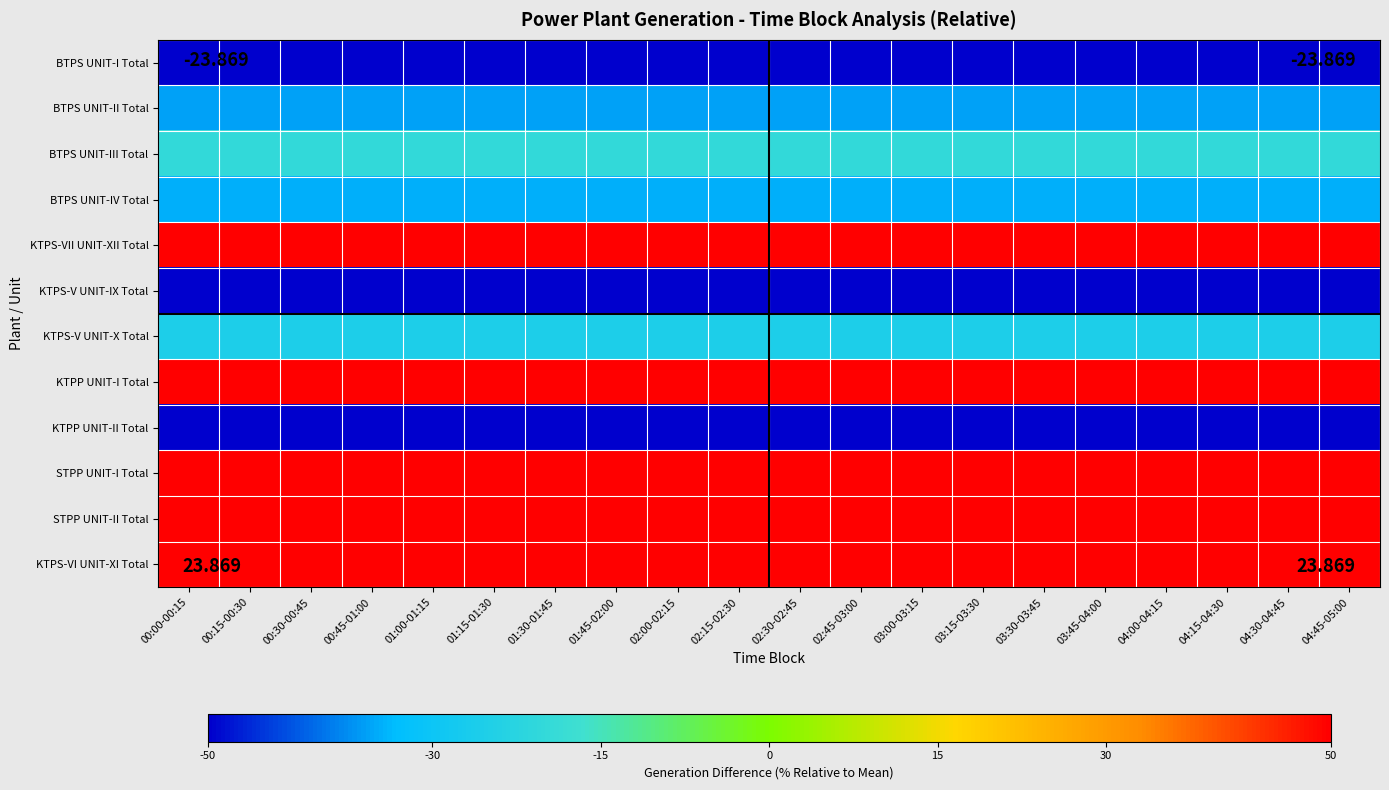

Reading right to left, extract all data points from this chart.

BTPS UNIT-I Total: 04:45-05:00=-100.0	04:30-04:45=-100.0	04:15-04:30=-100.0	04:00-04:15=-100.0	03:45-04:00=-100.0	03:30-03:45=-100.0	03:15-03:30=-100.0	03:00-03:15=-100.0	02:45-03:00=-100.0	02:30-02:45=-100.0	02:15-02:30=-100.0	02:00-02:15=-100.0	01:45-02:00=-100.0	01:30-01:45=-100.0	01:15-01:30=-100.0	01:00-01:15=-100.0	00:45-01:00=-100.0	00:30-00:45=-100.0	00:15-00:30=-100.0	00:00-00:15=-100.0
BTPS UNIT-II Total: 04:45-05:00=-35.9	04:30-04:45=-35.9	04:15-04:30=-35.9	04:00-04:15=-35.9	03:45-04:00=-35.9	03:30-03:45=-35.9	03:15-03:30=-35.9	03:00-03:15=-35.9	02:45-03:00=-35.9	02:30-02:45=-35.9	02:15-02:30=-35.9	02:00-02:15=-35.9	01:45-02:00=-35.9	01:30-01:45=-35.9	01:15-01:30=-35.9	01:00-01:15=-35.9	00:45-01:00=-35.9	00:30-00:45=-35.9	00:15-00:30=-35.9	00:00-00:15=-35.9
BTPS UNIT-III Total: 04:45-05:00=-19.9	04:30-04:45=-19.9	04:15-04:30=-19.9	04:00-04:15=-19.9	03:45-04:00=-19.9	03:30-03:45=-19.9	03:15-03:30=-19.9	03:00-03:15=-19.9	02:45-03:00=-19.9	02:30-02:45=-19.9	02:15-02:30=-19.9	02:00-02:15=-19.9	01:45-02:00=-19.9	01:30-01:45=-19.9	01:15-01:30=-19.9	01:00-01:15=-19.9	00:45-01:00=-19.9	00:30-00:45=-19.9	00:15-00:30=-19.9	00:00-00:15=-19.9
BTPS UNIT-IV Total: 04:45-05:00=-34.6	04:30-04:45=-34.6	04:15-04:30=-34.6	04:00-04:15=-34.6	03:45-04:00=-34.6	03:30-03:45=-34.6	03:15-03:30=-34.6	03:00-03:15=-34.6	02:45-03:00=-34.6	02:30-02:45=-34.6	02:15-02:30=-34.6	02:00-02:15=-34.6	01:45-02:00=-34.6	01:30-01:45=-34.6	01:15-01:30=-34.6	01:00-01:15=-34.6	00:45-01:00=-34.6	00:30-00:45=-34.6	00:15-00:30=-34.6	00:00-00:15=-34.6
KTPS-VII UNIT-XII Total: 04:45-05:00=147.2	04:30-04:45=147.2	04:15-04:30=147.2	04:00-04:15=147.2	03:45-04:00=147.2	03:30-03:45=147.2	03:15-03:30=147.2	03:00-03:15=147.2	02:45-03:00=147.2	02:30-02:45=147.2	02:15-02:30=147.2	02:00-02:15=147.2	01:45-02:00=147.2	01:30-01:45=147.2	01:15-01:30=147.2	01:00-01:15=147.2	00:45-01:00=147.2	00:30-00:45=147.2	00:15-00:30=147.2	00:00-00:15=147.2
KTPS-V UNIT-IX Total: 04:45-05:00=-100.0	04:30-04:45=-100.0	04:15-04:30=-100.0	04:00-04:15=-100.0	03:45-04:00=-100.0	03:30-03:45=-100.0	03:15-03:30=-100.0	03:00-03:15=-100.0	02:45-03:00=-100.0	02:30-02:45=-100.0	02:15-02:30=-100.0	02:00-02:15=-100.0	01:45-02:00=-100.0	01:30-01:45=-100.0	01:15-01:30=-100.0	01:00-01:15=-100.0	00:45-01:00=-100.0	00:30-00:45=-100.0	00:15-00:30=-100.0	00:00-00:15=-100.0
KTPS-V UNIT-X Total: 04:45-05:00=-25.6	04:30-04:45=-25.6	04:15-04:30=-25.6	04:00-04:15=-25.6	03:45-04:00=-25.6	03:30-03:45=-25.6	03:15-03:30=-25.6	03:00-03:15=-25.6	02:45-03:00=-25.6	02:30-02:45=-25.6	02:15-02:30=-25.6	02:00-02:15=-25.6	01:45-02:00=-25.6	01:30-01:45=-25.6	01:15-01:30=-25.6	01:00-01:15=-25.6	00:45-01:00=-25.6	00:30-00:45=-25.6	00:15-00:30=-25.6	00:00-00:15=-25.6
KTPP UNIT-I Total: 04:45-05:00=51.0	04:30-04:45=51.0	04:15-04:30=51.0	04:00-04:15=51.0	03:45-04:00=51.0	03:30-03:45=51.0	03:15-03:30=51.0	03:00-03:15=51.0	02:45-03:00=51.0	02:30-02:45=51.0	02:15-02:30=51.0	02:00-02:15=51.0	01:45-02:00=51.0	01:30-01:45=51.0	01:15-01:30=51.0	01:00-01:15=51.0	00:45-01:00=51.0	00:30-00:45=51.0	00:15-00:30=51.0	00:00-00:15=51.0
KTPP UNIT-II Total: 04:45-05:00=-100.0	04:30-04:45=-100.0	04:15-04:30=-100.0	04:00-04:15=-100.0	03:45-04:00=-100.0	03:30-03:45=-100.0	03:15-03:30=-100.0	03:00-03:15=-100.0	02:45-03:00=-100.0	02:30-02:45=-100.0	02:15-02:30=-100.0	02:00-02:15=-100.0	01:45-02:00=-100.0	01:30-01:45=-100.0	01:15-01:30=-100.0	01:00-01:15=-100.0	00:45-01:00=-100.0	00:30-00:45=-100.0	00:15-00:30=-100.0	00:00-00:15=-100.0
STPP UNIT-I Total: 04:45-05:00=81.3	04:30-04:45=81.3	04:15-04:30=81.3	04:00-04:15=81.3	03:45-04:00=81.3	03:30-03:45=81.3	03:15-03:30=81.3	03:00-03:15=81.3	02:45-03:00=81.3	02:30-02:45=81.3	02:15-02:30=81.3	02:00-02:15=81.3	01:45-02:00=81.3	01:30-01:45=81.3	01:15-01:30=81.3	01:00-01:15=81.3	00:45-01:00=81.3	00:30-00:45=81.3	00:15-00:30=81.3	00:00-00:15=81.3
STPP UNIT-II Total: 04:45-05:00=81.3	04:30-04:45=81.3	04:15-04:30=81.3	04:00-04:15=81.3	03:45-04:00=81.3	03:30-03:45=81.3	03:15-03:30=81.3	03:00-03:15=81.3	02:45-03:00=81.3	02:30-02:45=81.3	02:15-02:30=81.3	02:00-02:15=81.3	01:45-02:00=81.3	01:30-01:45=81.3	01:15-01:30=81.3	01:00-01:15=81.3	00:45-01:00=81.3	00:30-00:45=81.3	00:15-00:30=81.3	00:00-00:15=81.3
KTPS-VI UNIT-XI Total: 04:45-05:00=55.2	04:30-04:45=55.2	04:15-04:30=55.2	04:00-04:15=55.2	03:45-04:00=55.2	03:30-03:45=55.2	03:15-03:30=55.2	03:00-03:15=55.2	02:45-03:00=55.2	02:30-02:45=55.2	02:15-02:30=55.2	02:00-02:15=55.2	01:45-02:00=55.2	01:30-01:45=55.2	01:15-01:30=55.2	01:00-01:15=55.2	00:45-01:00=55.2	00:30-00:45=55.2	00:15-00:30=55.2	00:00-00:15=55.2